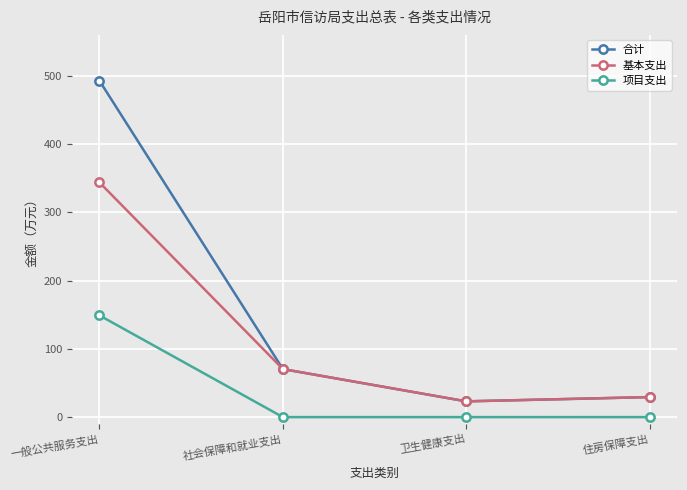

What is the sum of the 基本支出 values at 一般公共服务支出 and 住房保障支出?

373.1